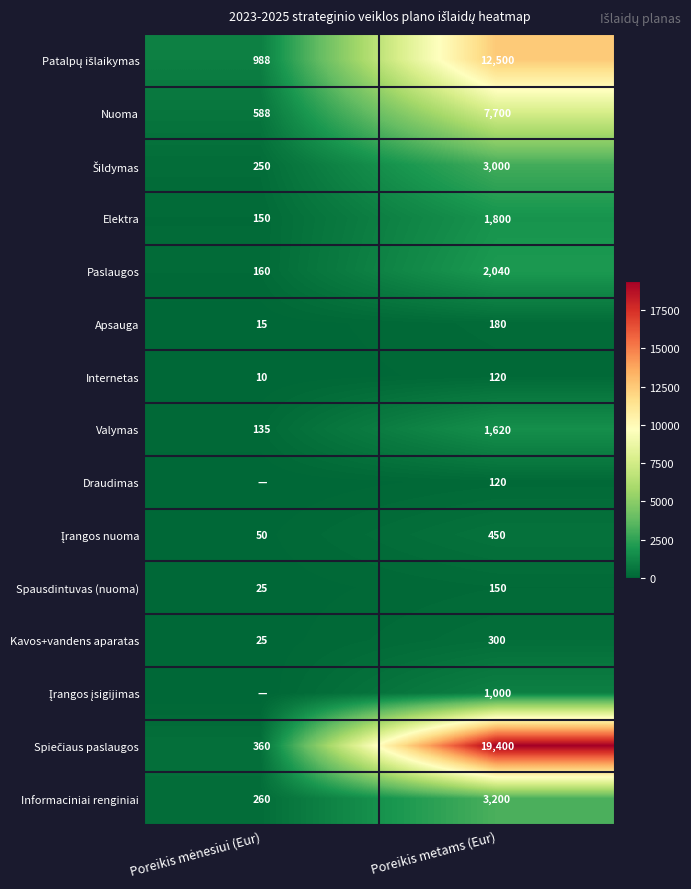

How many values in the Valymas series are below 1620?

1